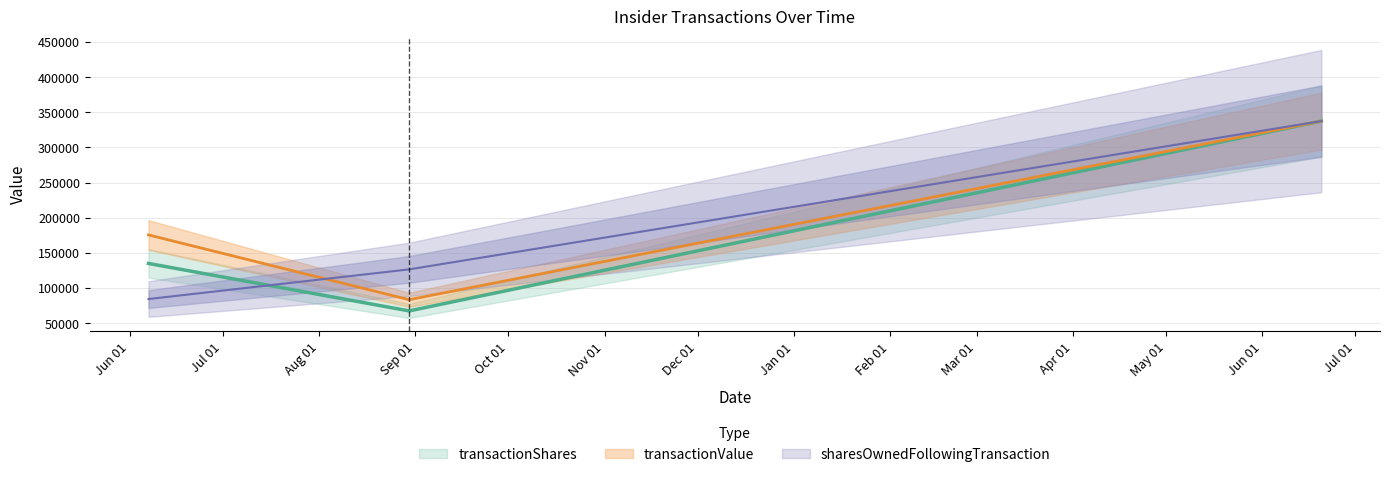

What is the label of the 1st point from the right?

2013-06-20